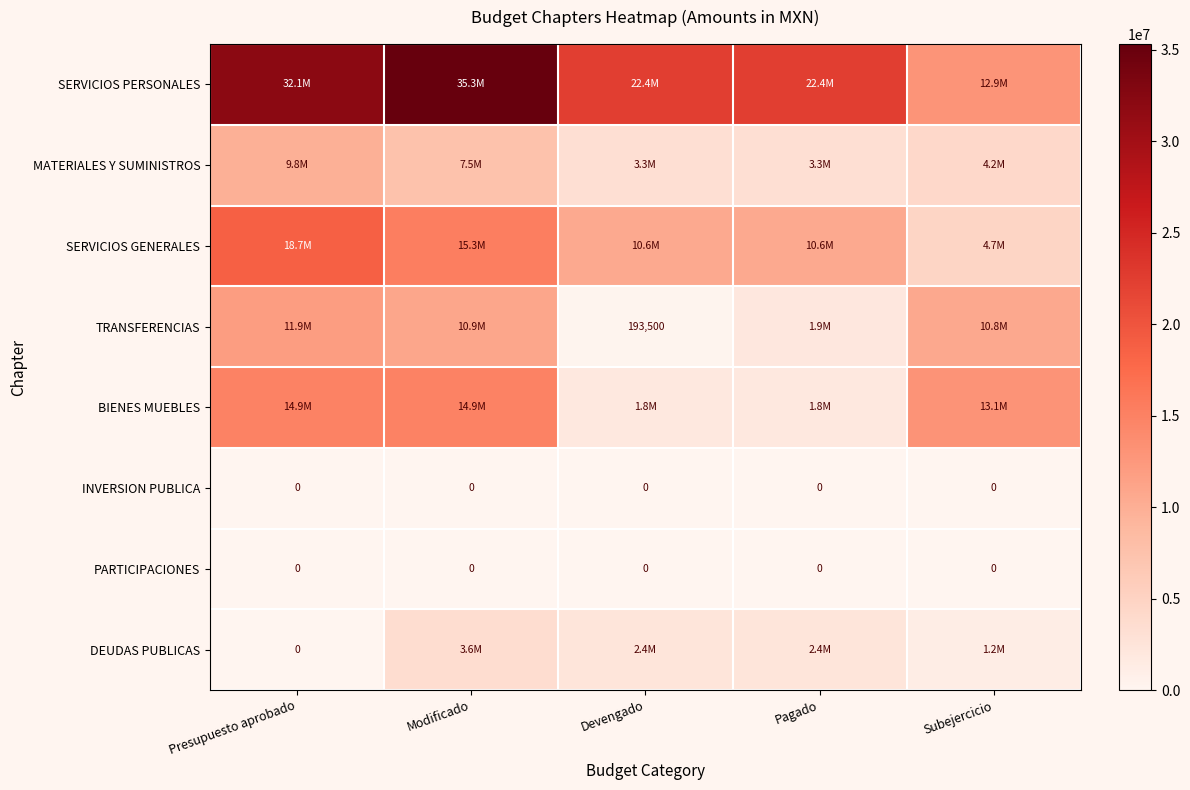

The value of BIENES MUEBLES at Devengado is 1203150.5. True or false?

False